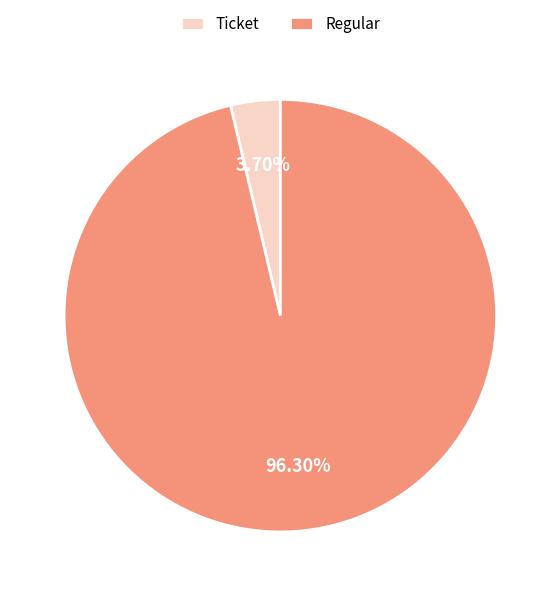

To the nearest percent, what is the difference between the largest and smallest slice percentages?

93%